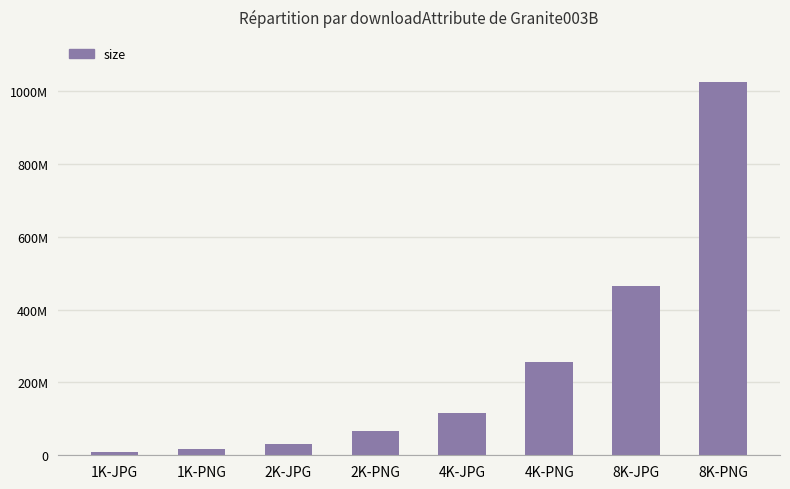

What is the label of the 8th bar from the right?

1K-JPG